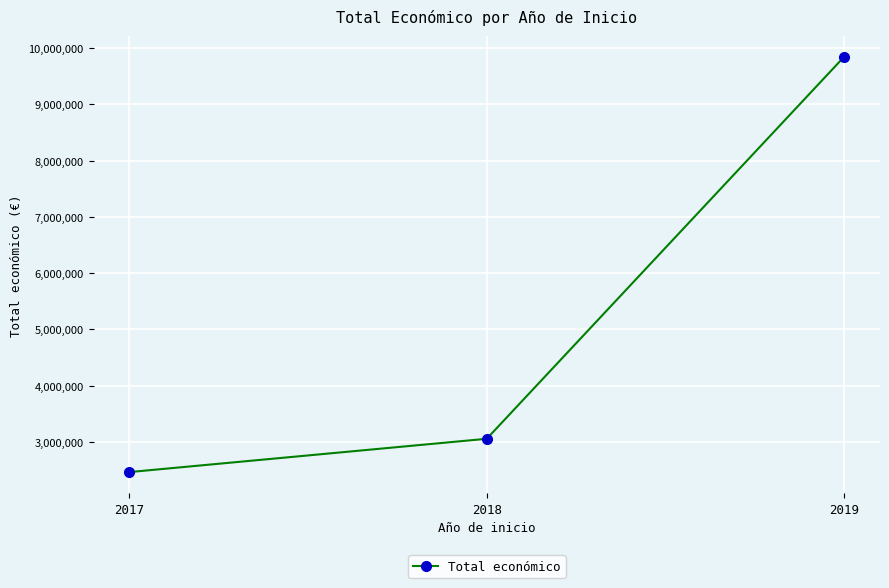

Approximately how many times larger is the value at 2019 compared to 2017?

4.0